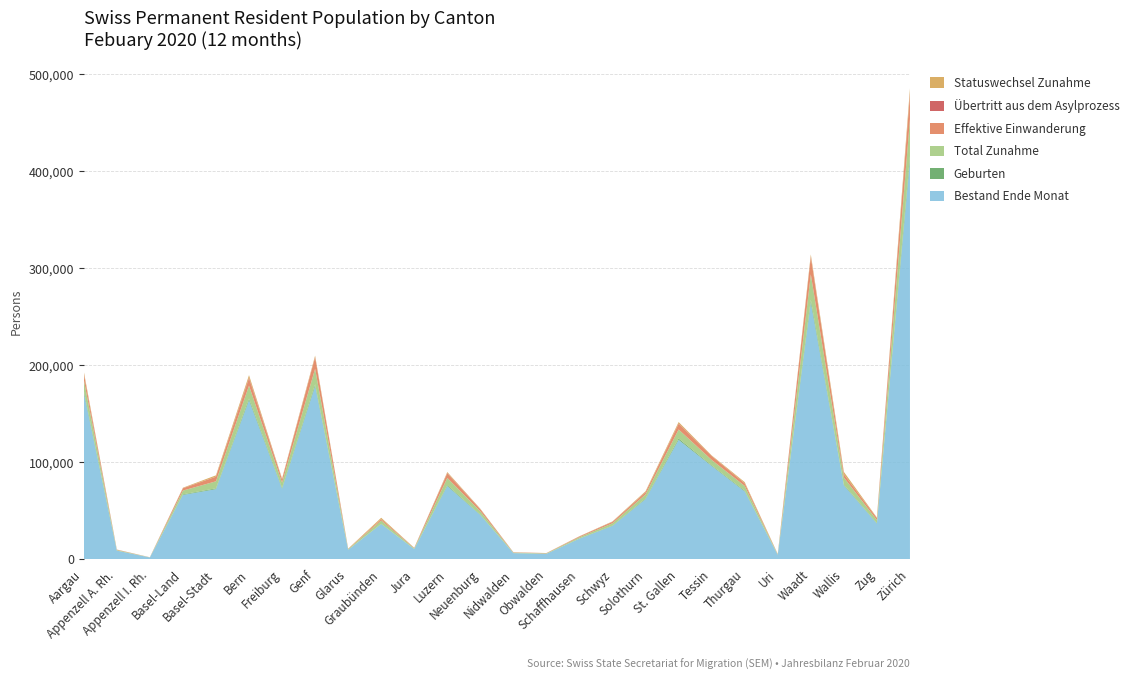

Reading left to right, what are all the values shown in this chart?

Bestand Ende Monat: 171726	8776	1732	66194	72205	163863	72547	178452	9607	36174	10413	75429	45493	6187	5477	21118	34323	61913	123034	96060	69858	4386	264391	76075	36666	410817
Geburten: 2061	91	14	635	813	1718	960	1853	106	327	90	915	448	60	50	217	355	669	1341	680	745	40	3132	770	473	4717
Total Zunahme: 11406	579	122	3885	7274	13363	5476	15999	624	3325	705	7409	3378	484	439	1309	2355	4239	9338	5613	4868	467	26154	7423	3168	38268
Effektive Einwanderung: 6047	340	45	2343	4685	7342	3142	11836	190	1323	365	4642	1991	294	205	766	1392	2081	5797	3972	2706	212	18007	3261	2054	25167
Übertritt aus dem Asylprozess: 555	55	16	147	122	987	273	381	45	162	53	449	146	32	33	64	160	272	416	141	126	33	543	181	106	1349
Statuswechsel Zunahme: 1911	75	40	449	1340	2488	800	1359	255	1377	84	979	541	75	121	205	361	931	1470	531	1131	173	2006	2299	454	5077